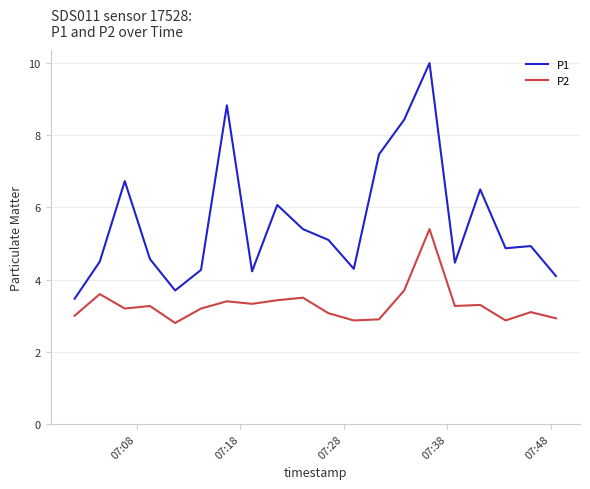

What is the smallest value displayed?

2.8